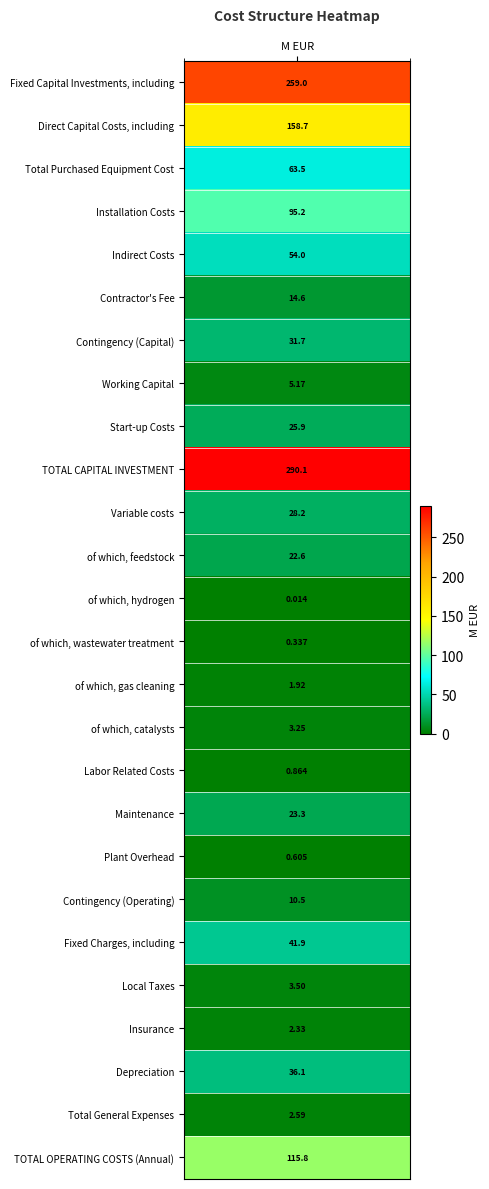

True or false: the data shows 4.3 at Contingency (Operating).

False